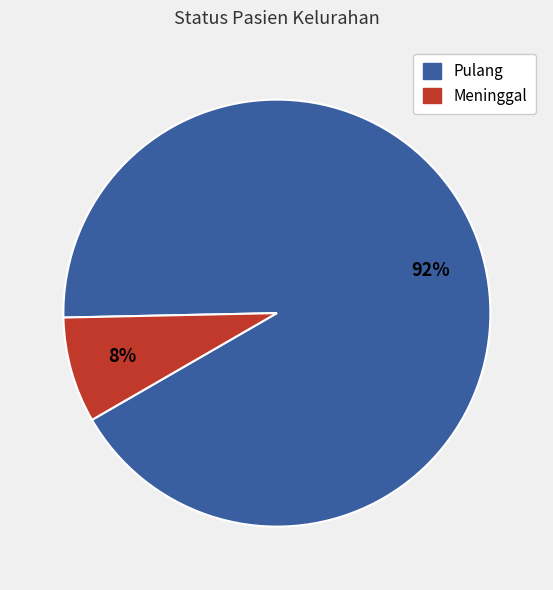

To the nearest percent, what is the difference between the largest and smallest slice percentages?

84%